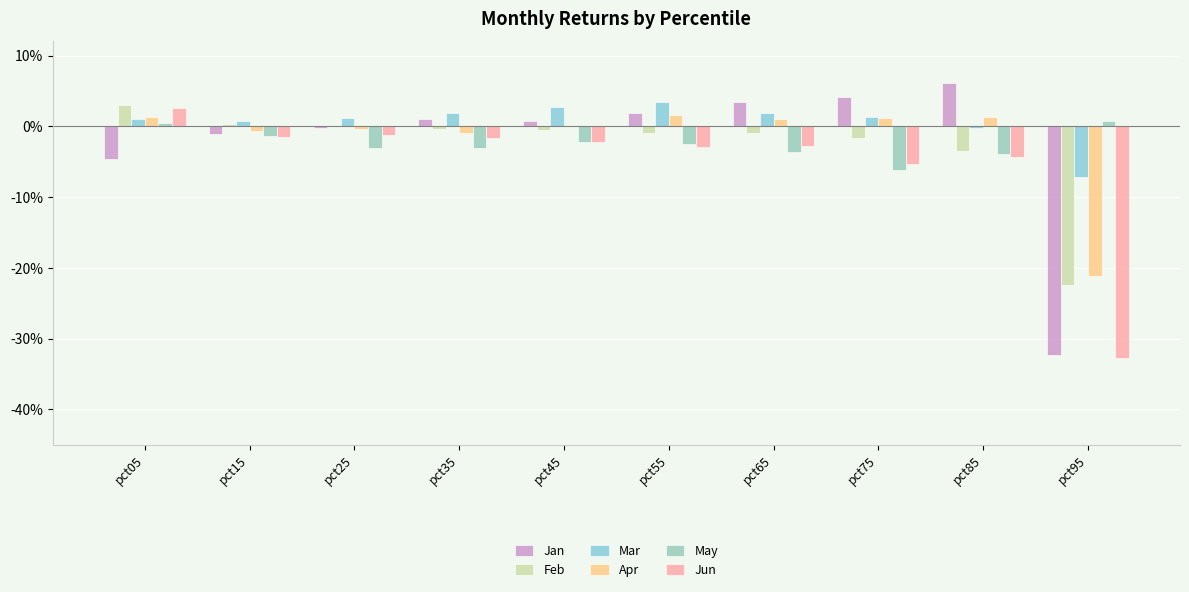

Which label corresponds to the largest value in the chart?

pct85